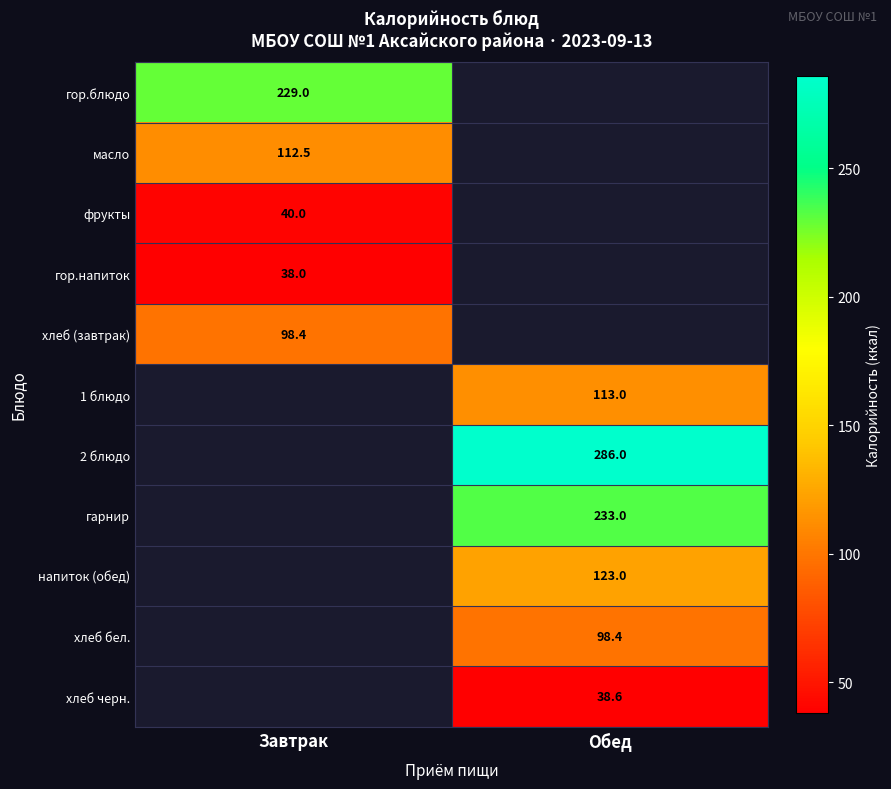

The гор.блюдо series shows 229.0 at Завтрак. True or false?

True